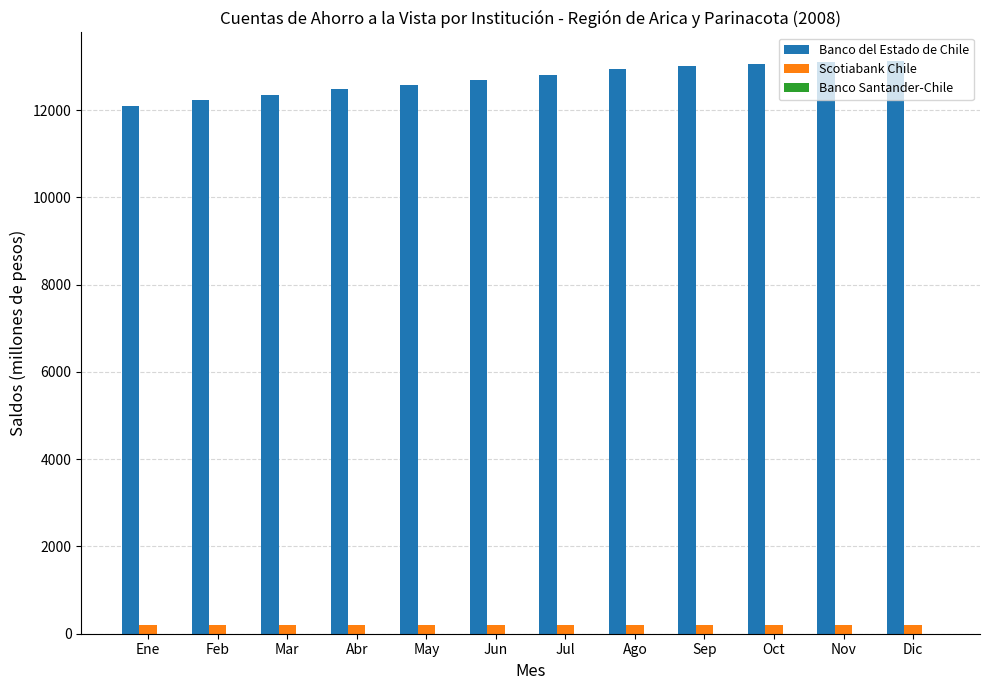

What is the greatest value displayed?

13126